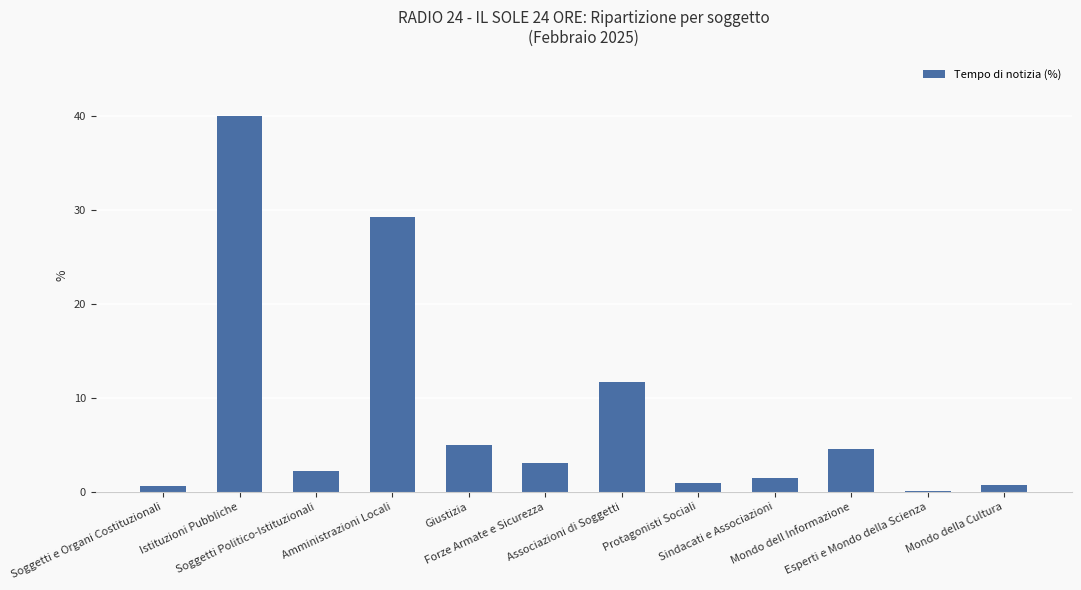

What is the sum of all values?

99.7